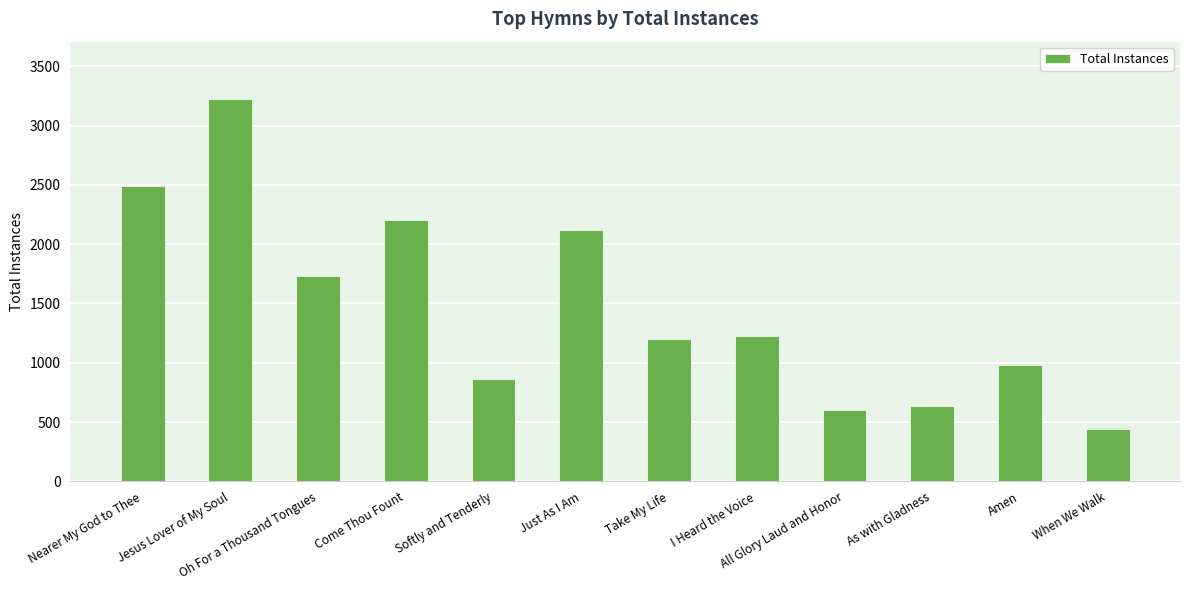

What is the sum of the values at I Heard the Voice and Take My Life?

2428